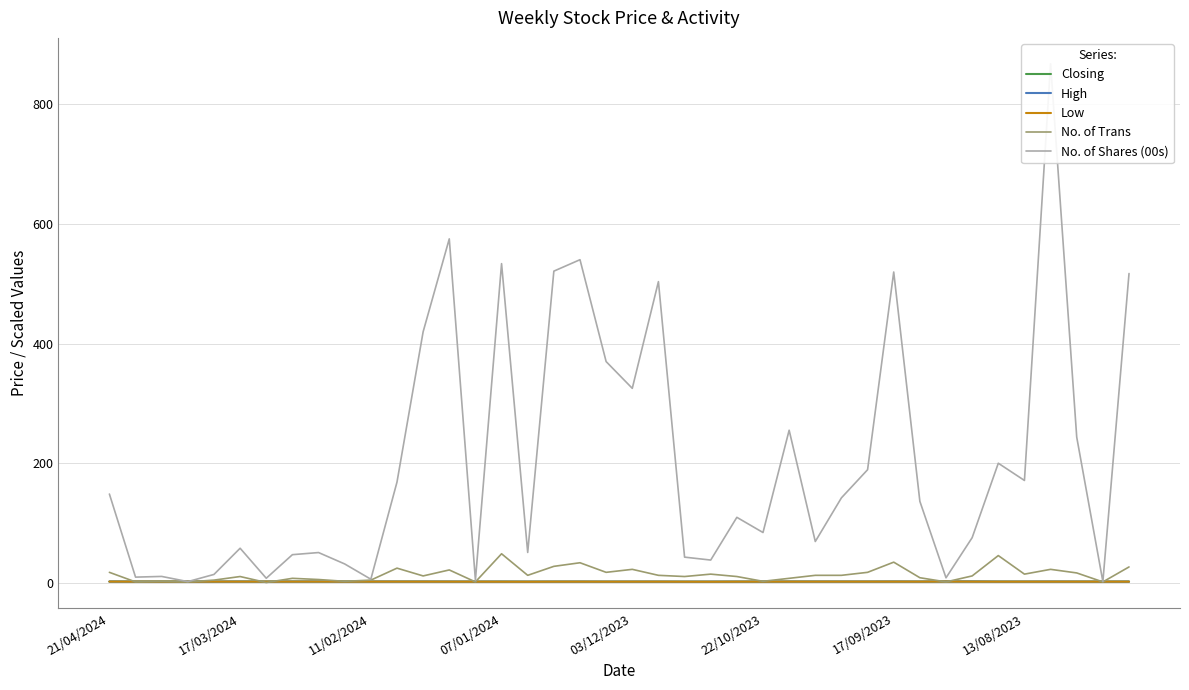

What is the smallest value displayed?

1.0